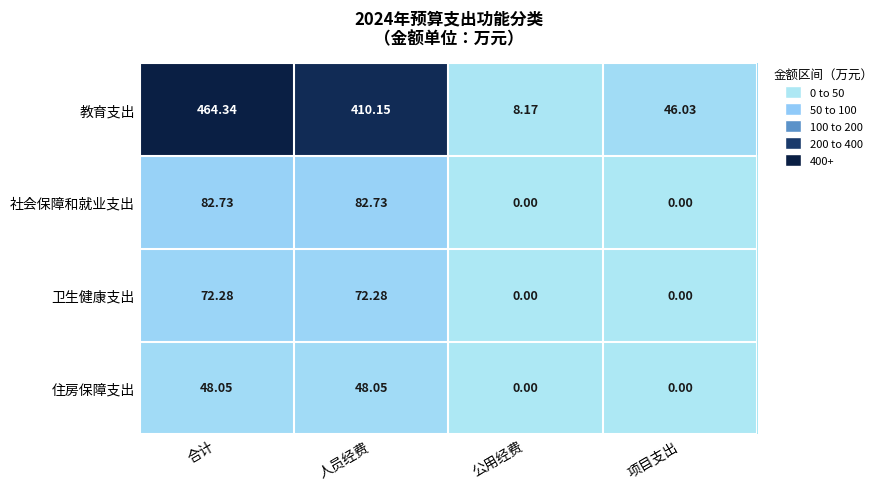

Rank the series at 人员经费 from highest to lowest value.

教育支出, 社会保障和就业支出, 卫生健康支出, 住房保障支出